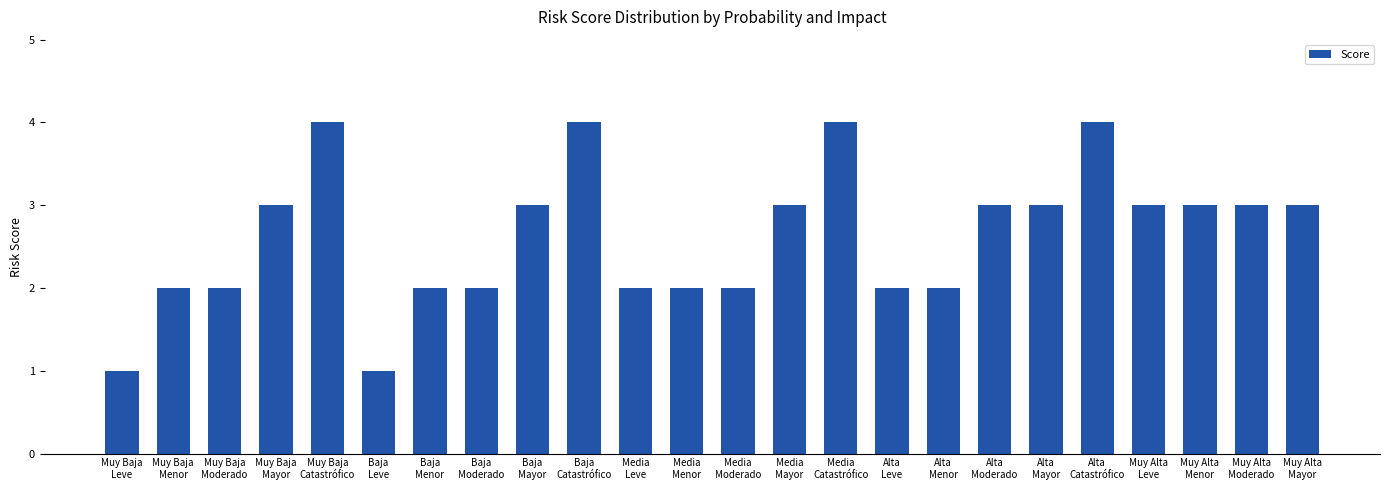

The chart shows a value of 3 at Muy Baja
Moderado. True or false?

False